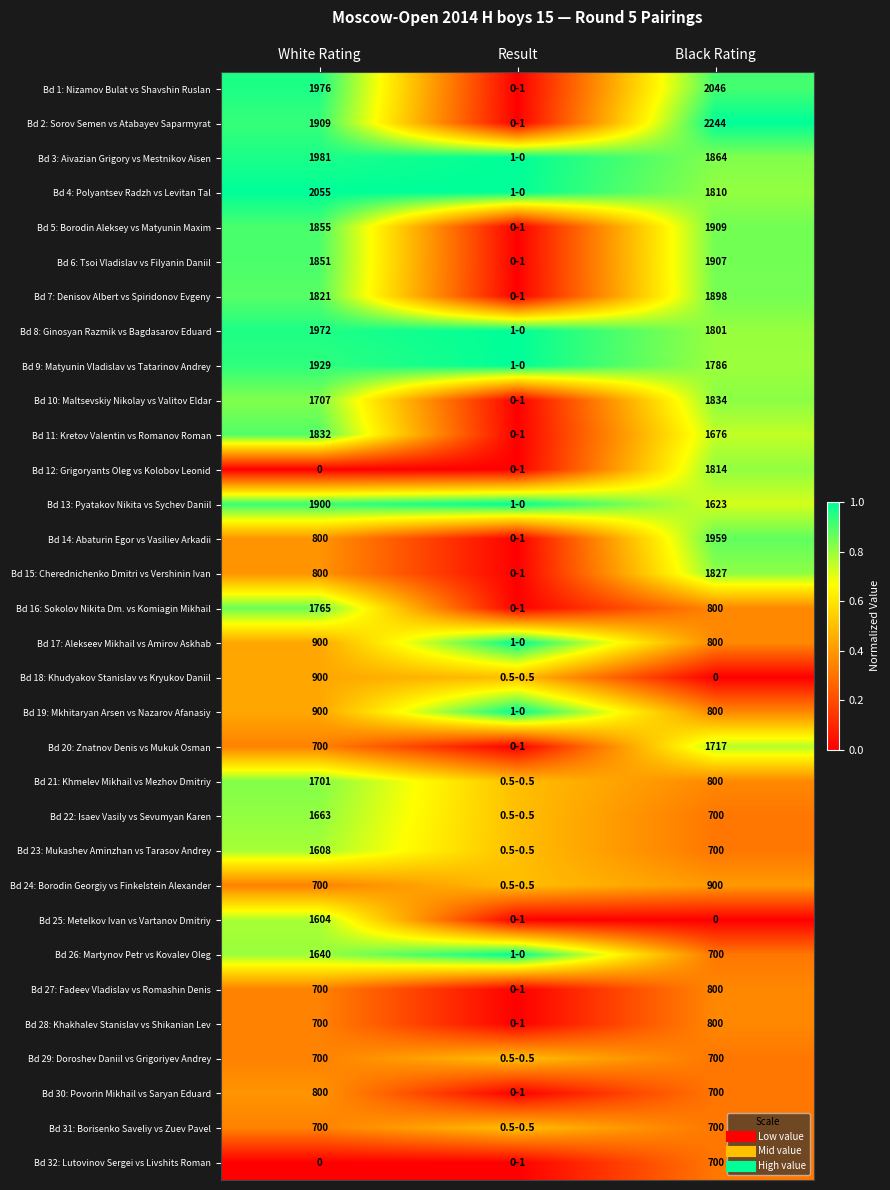

The value of Bd 25: Metelkov Ivan vs Vartanov Dmitriy at White Rating is 0.8. True or false?

True